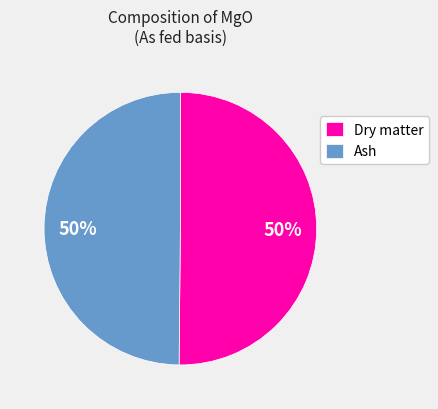

What is the ratio of the value at Ash to the value at Dry matter?

1.0